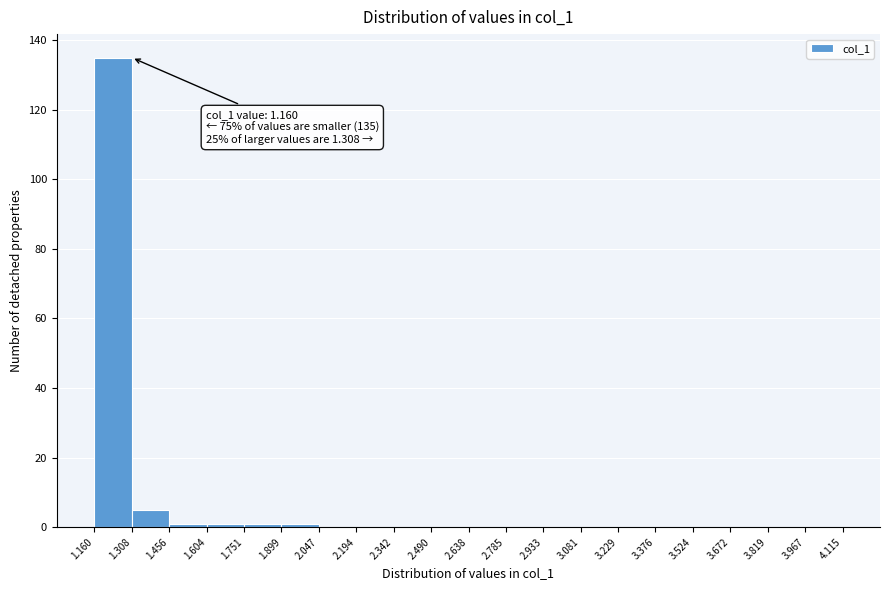

Over which range of the x-axis is the bar tallest?

1.160 to 1.308